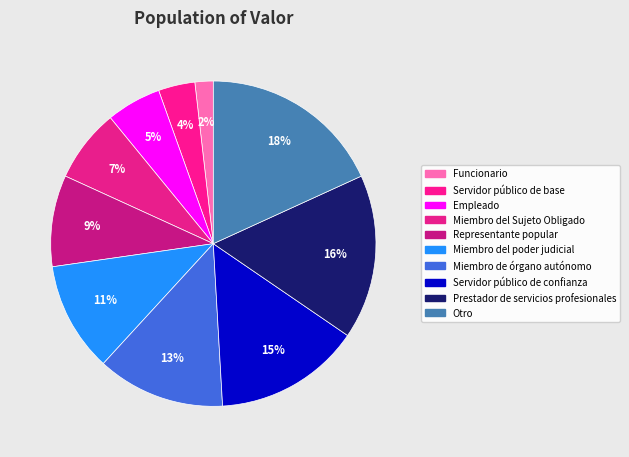

Is it true that Prestador de servicios profesionales is 16% of the pie?

True